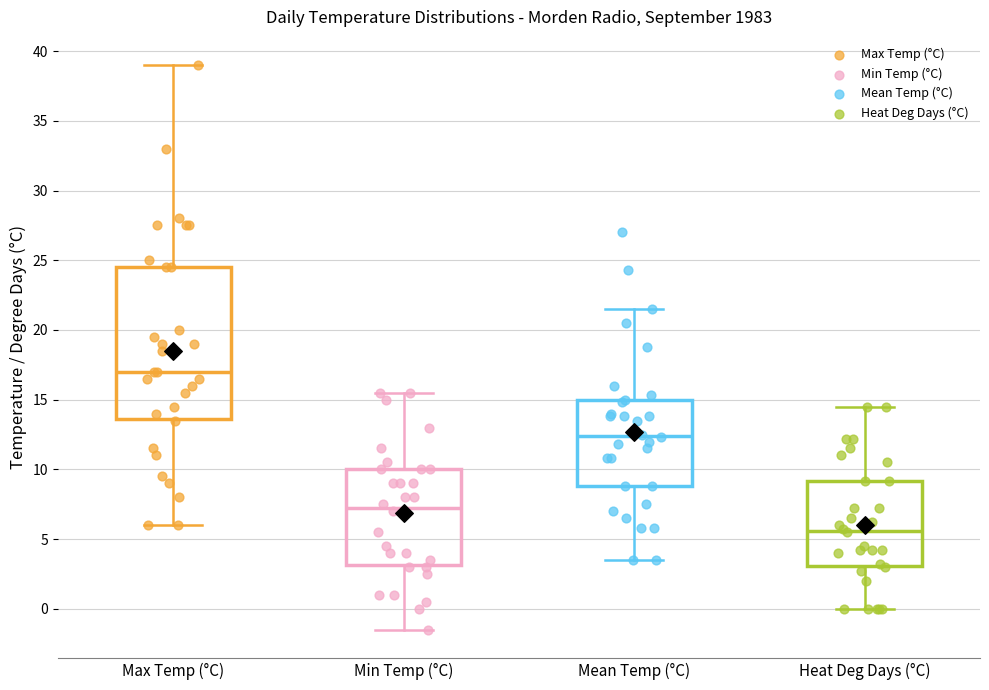

Comparing the boxes themselves (not the whiskers), which one is the tallest?

Max Temp (°C)